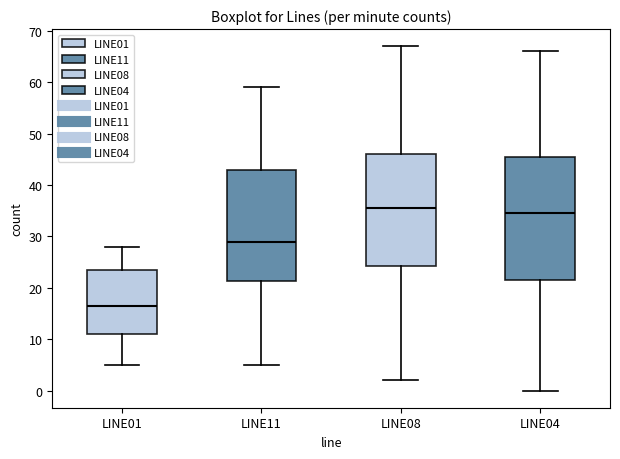

Which box is the tallest, from its lower edge to its upper edge?

LINE04